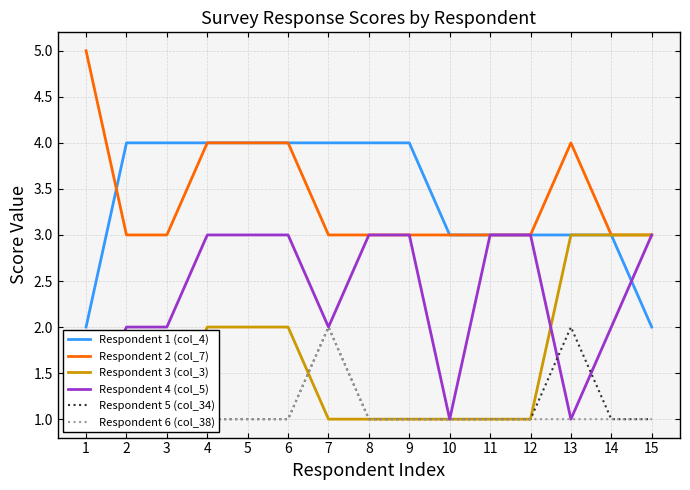

How many Respondent 3 (col_3) values are between 1 and 2?

12